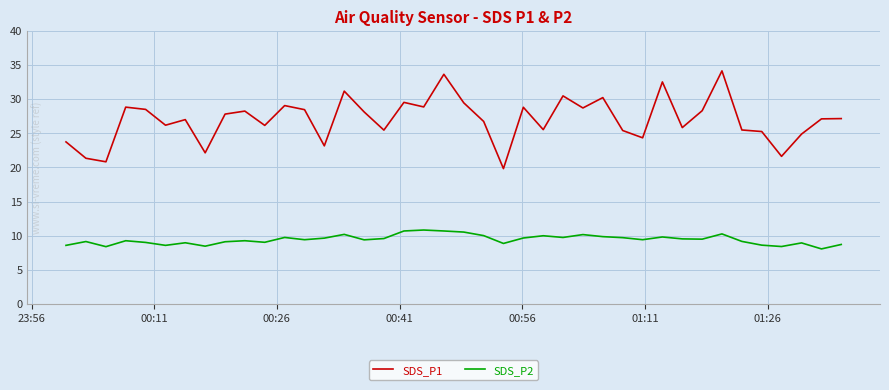

What is the greatest value displayed?

34.2